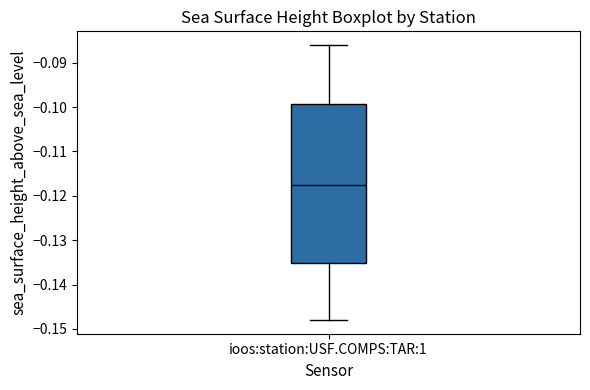

Transcribe this box plot: give where the median line is, the range the box spans, and where the two whiskers end, as read against the y-axis. The values are not printed on the chart, so give them approximately, as read against the axis.

median -0.117, box -0.135 to -0.099, whiskers -0.148 to -0.086